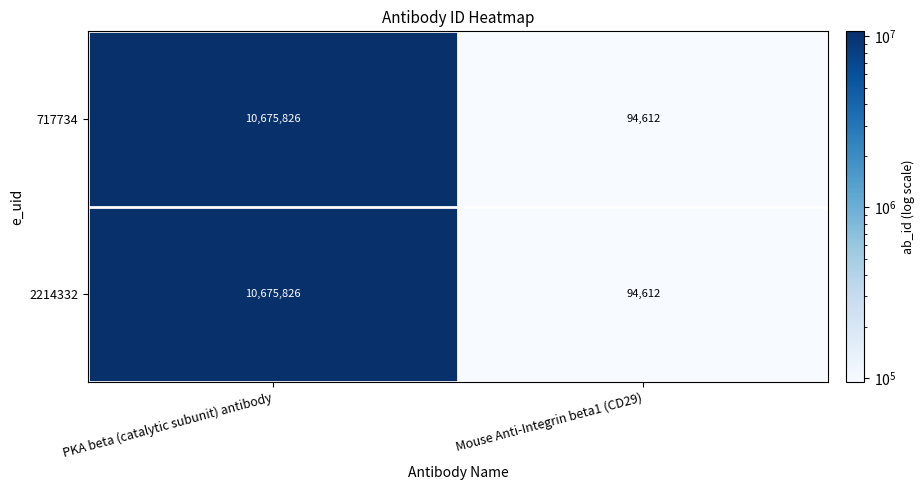

What value does the 2214332 series have at Mouse Anti-Integrin beta1 (CD29)?

94612